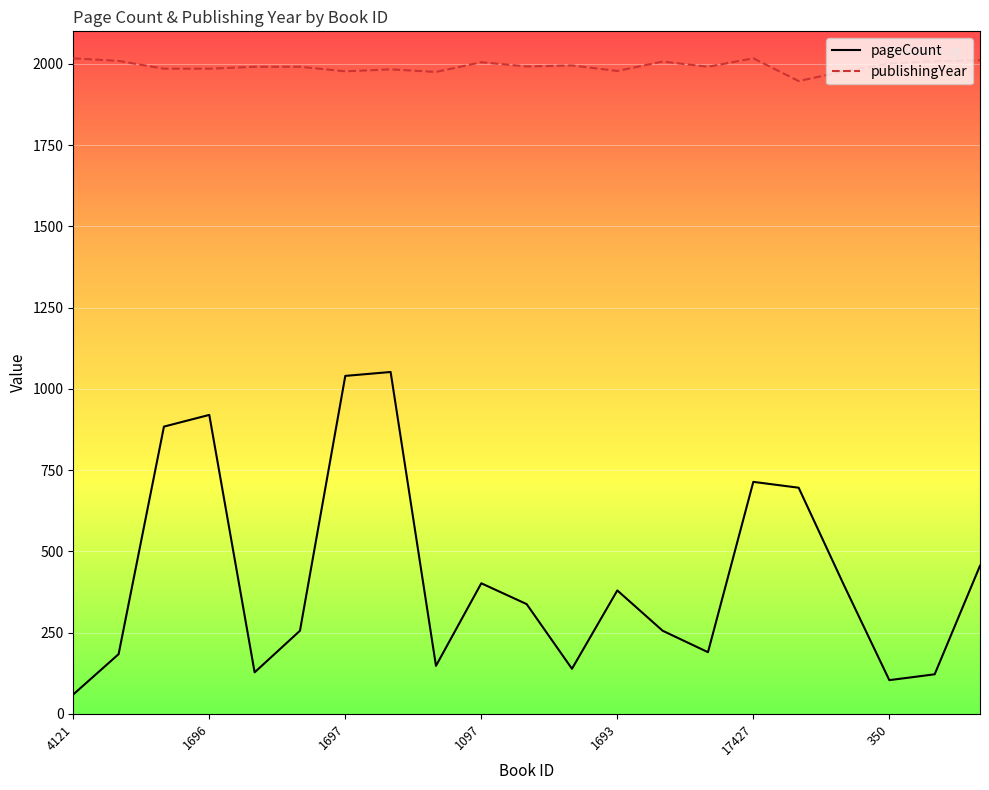

Which series has the largest total across all categories?

publishingYear